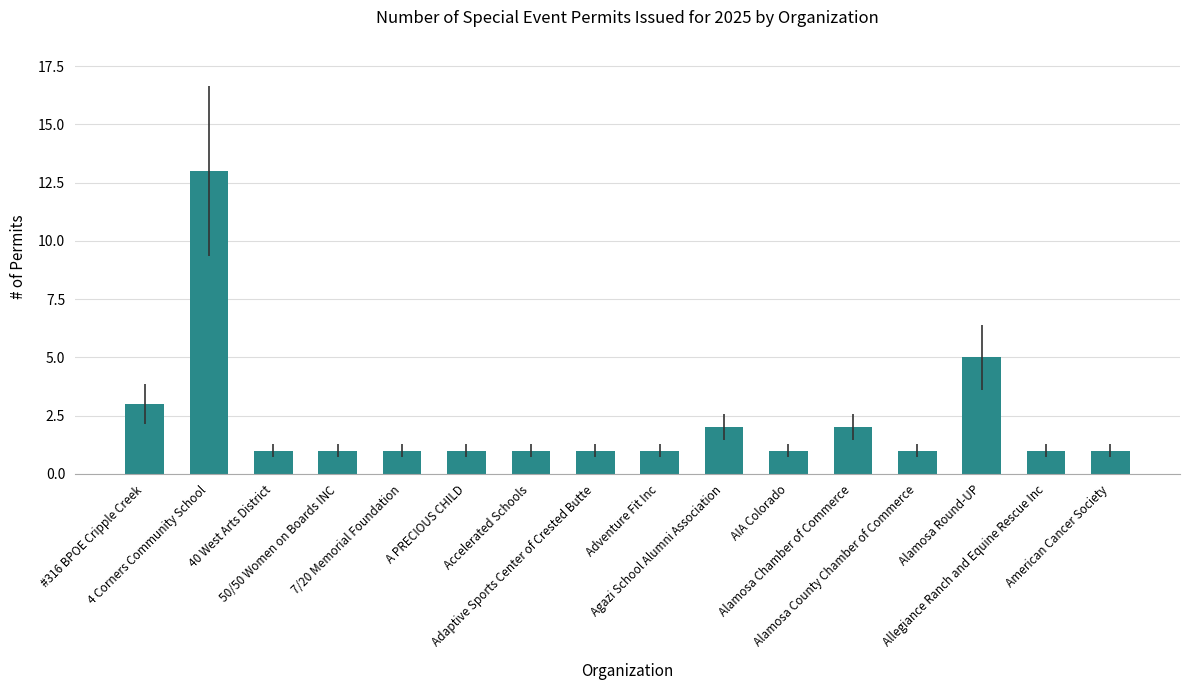

Are the bars grouped side by side (vs. stacked)?

No